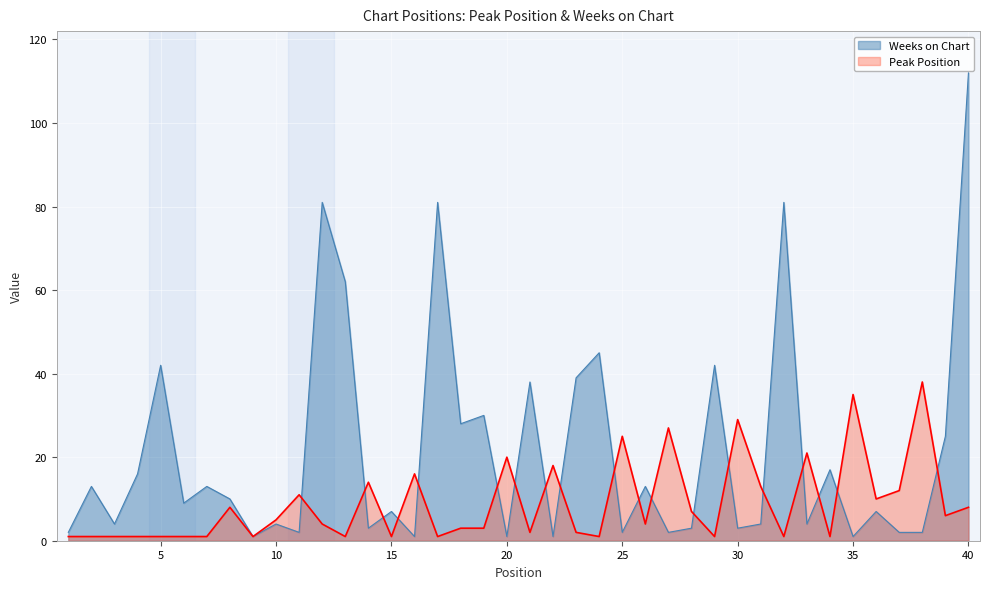

What is the difference between the second highest and second lowest values in the Weeks on Chart series?

80